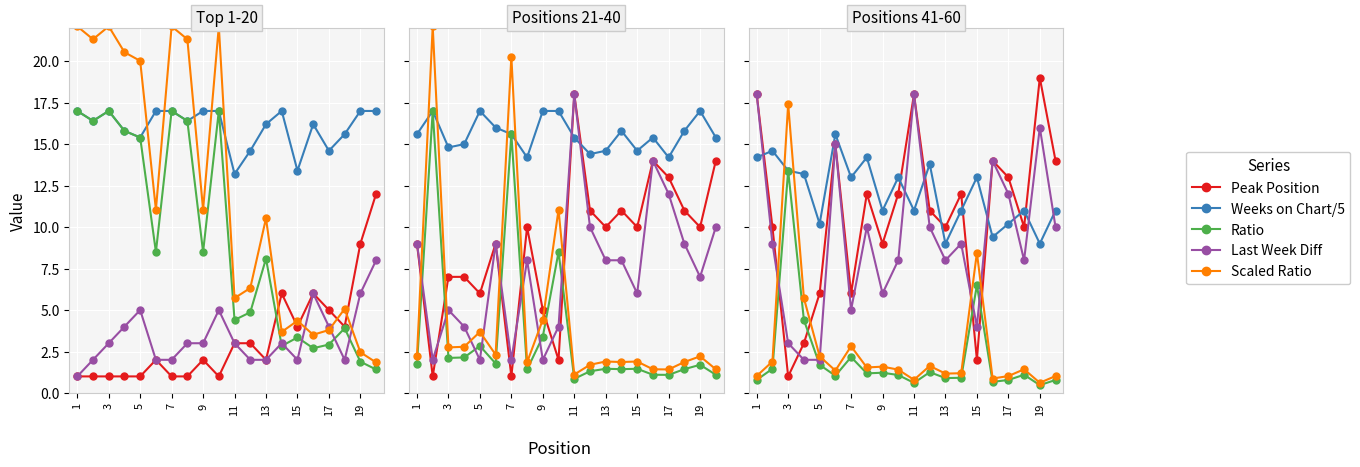

How many series are shown in this chart?

5